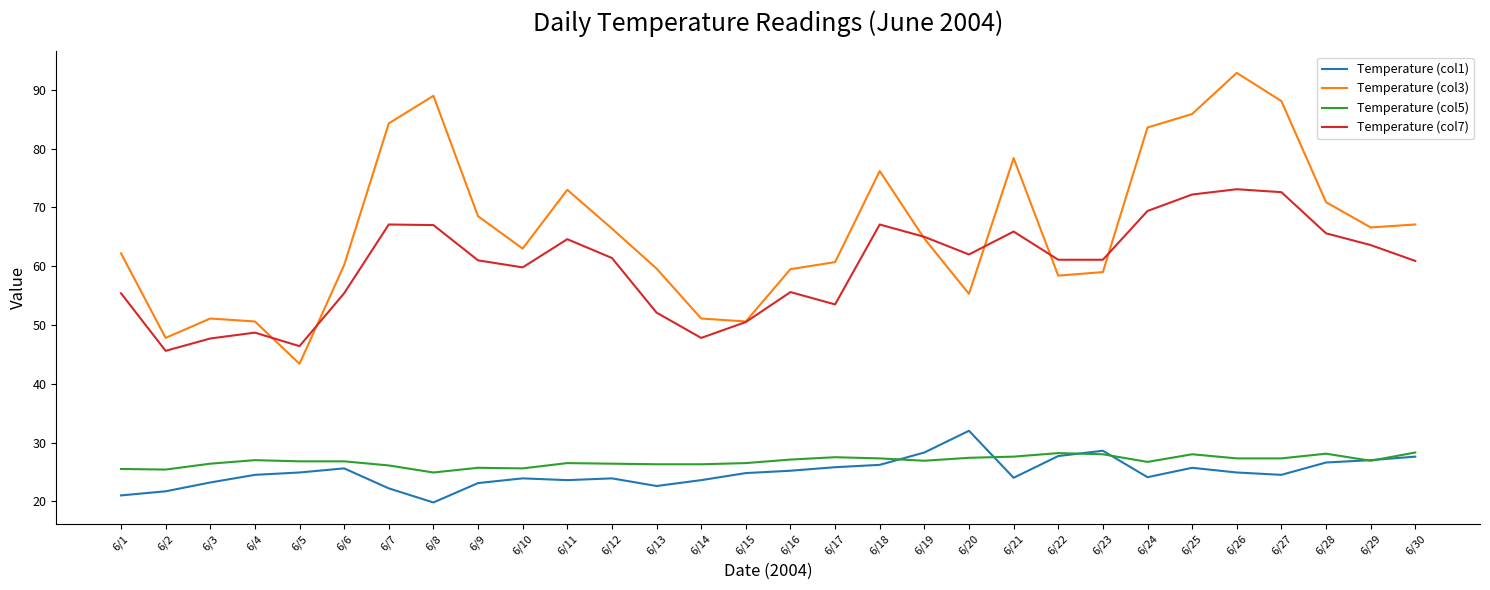

What is the total value across all series at 6/3?

148.4